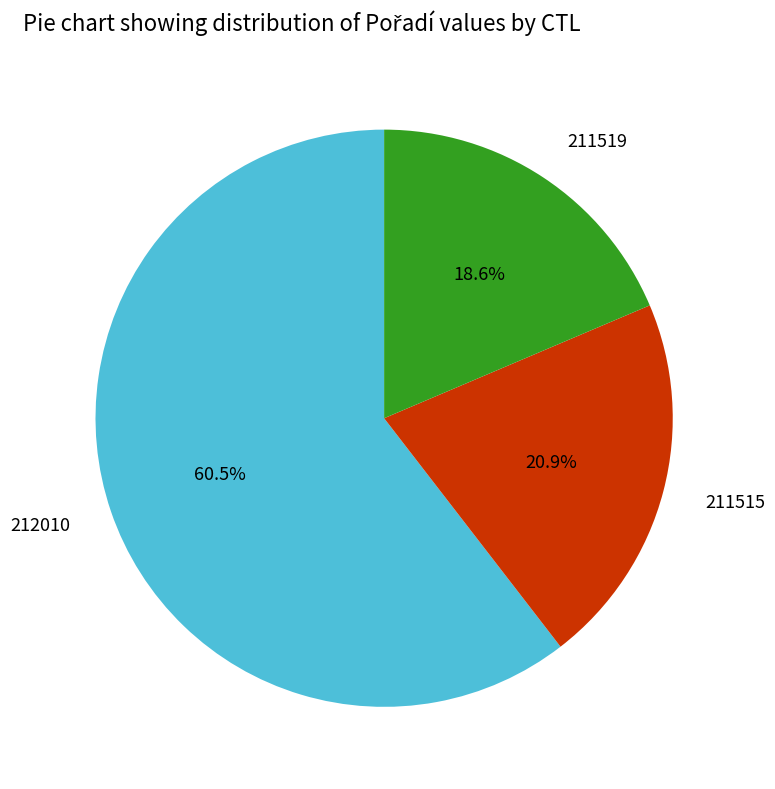

What is the majority slice?

212010